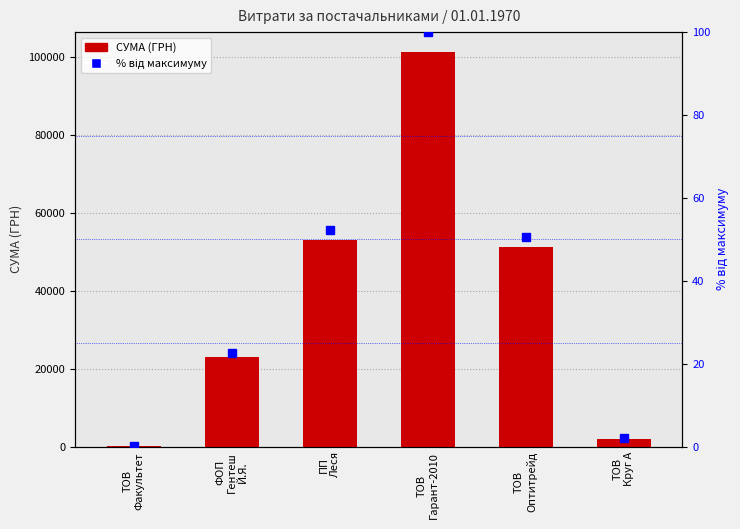

Between ПП
Леся and ФОП
Гентеш
Й.Я., which is larger?

ПП
Леся